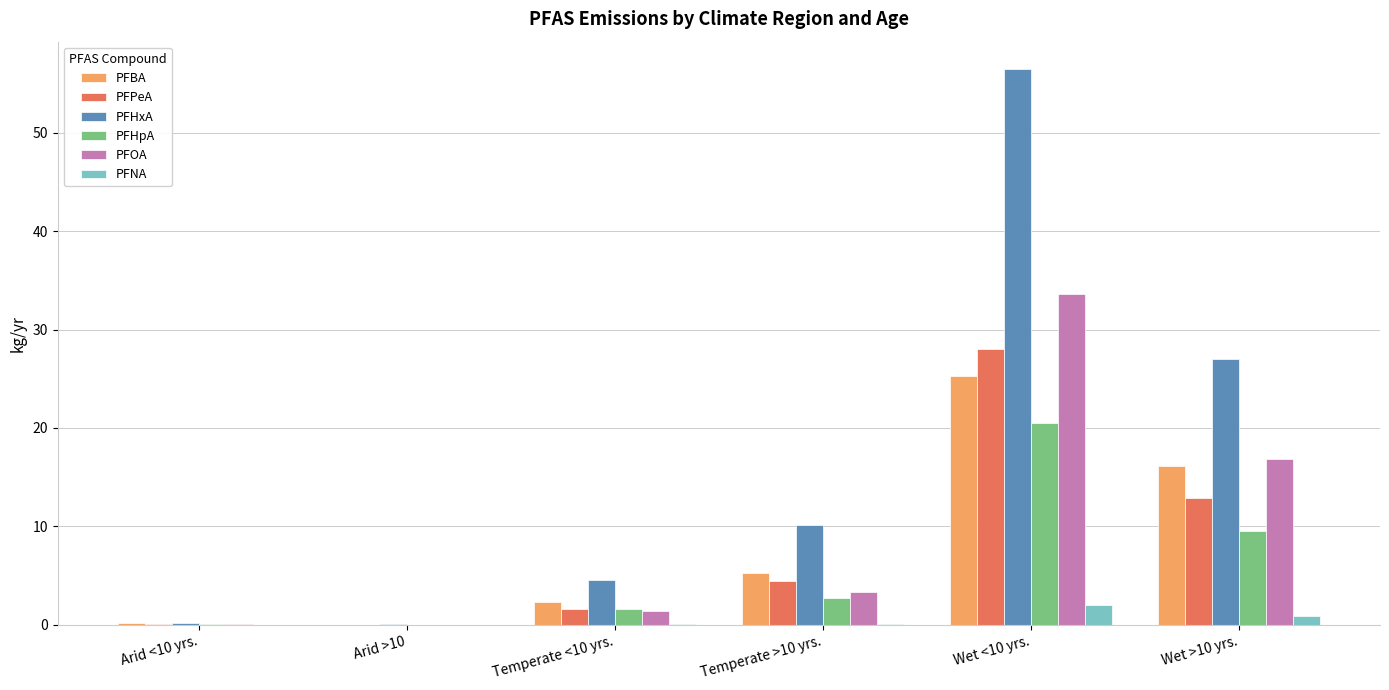

Is the value of PFOA at Arid <10 yrs. greater than the value of PFPeA at Temperate >10 yrs.?

No